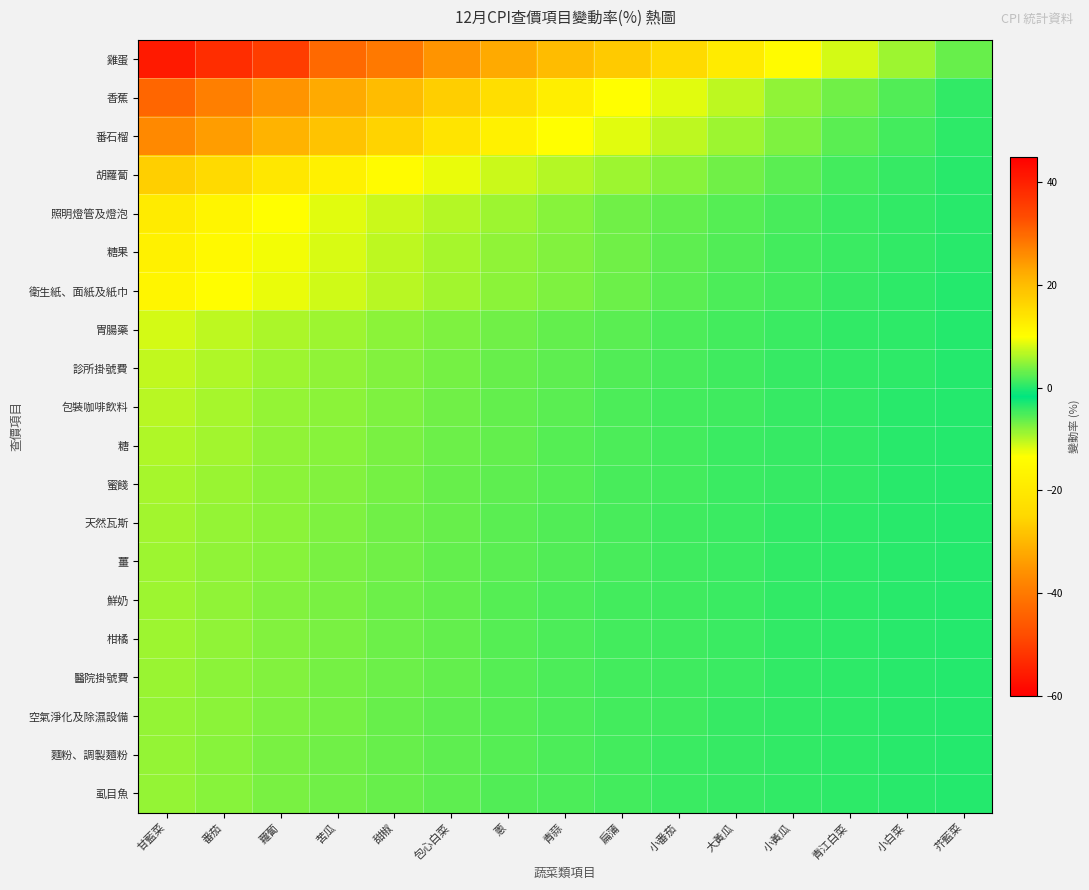

How many categories are shown in the chart?

15